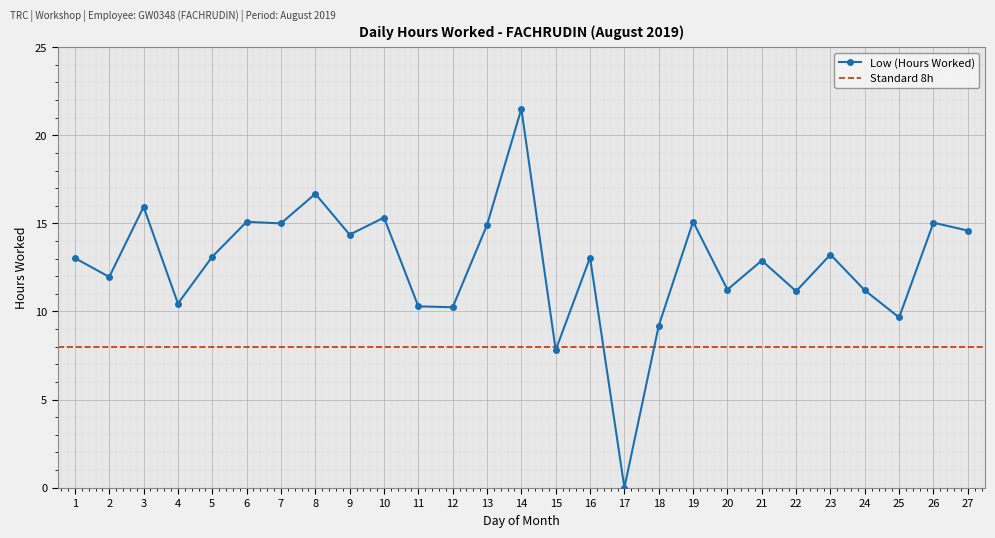

What is the maximum value shown in the chart?

21.5